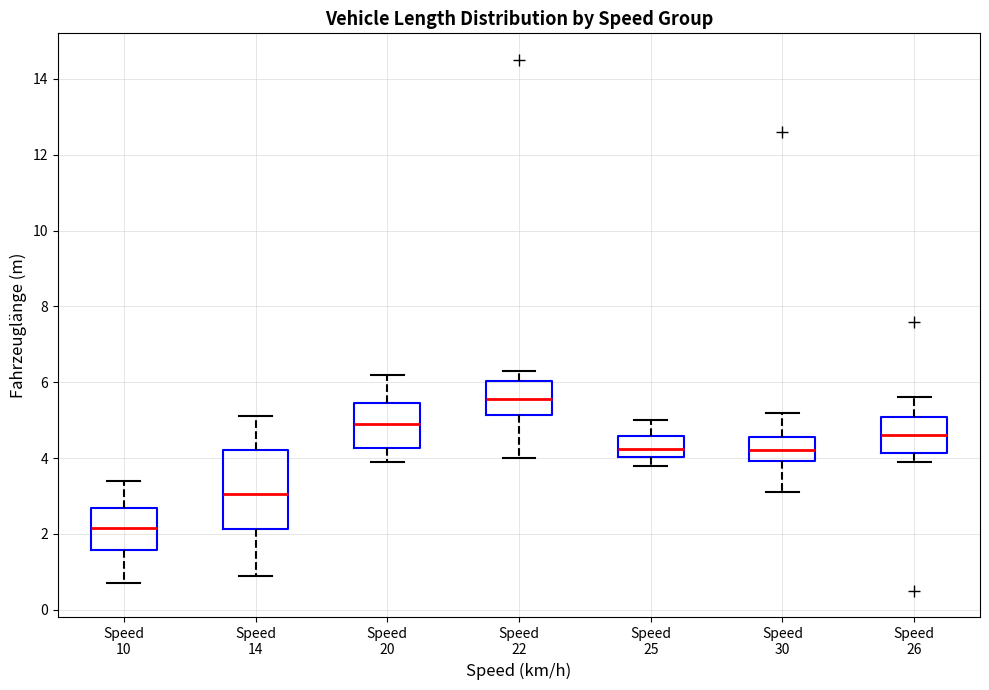

Which box's median line is the lowest?

Speed 10